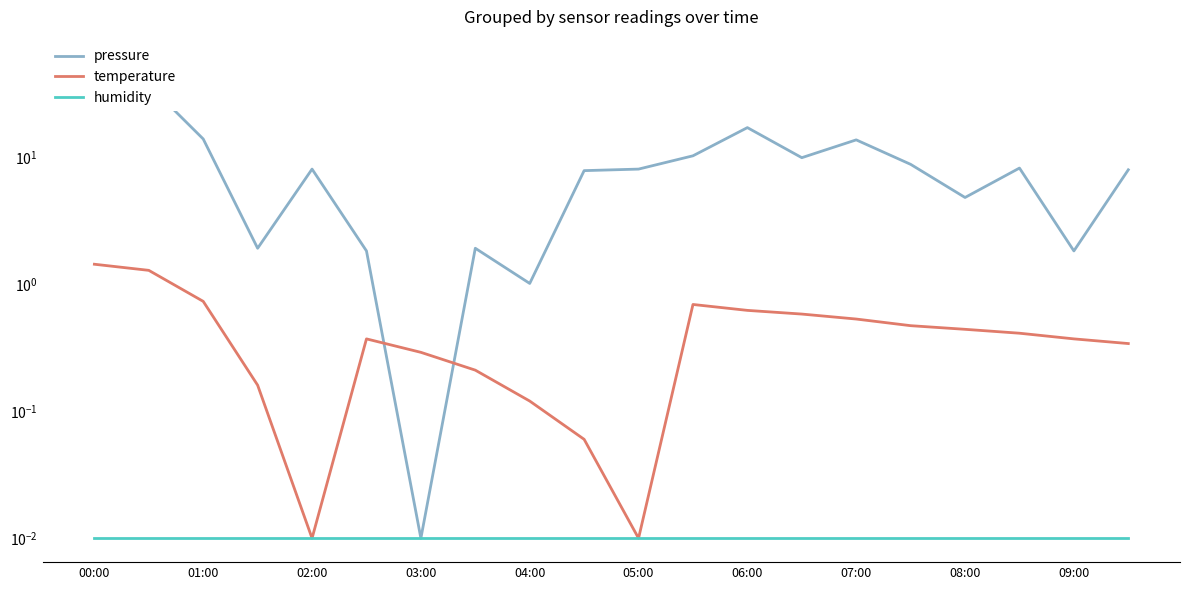

In pressure, how many points are lower than both neighbors (excluding endpoints)?

6